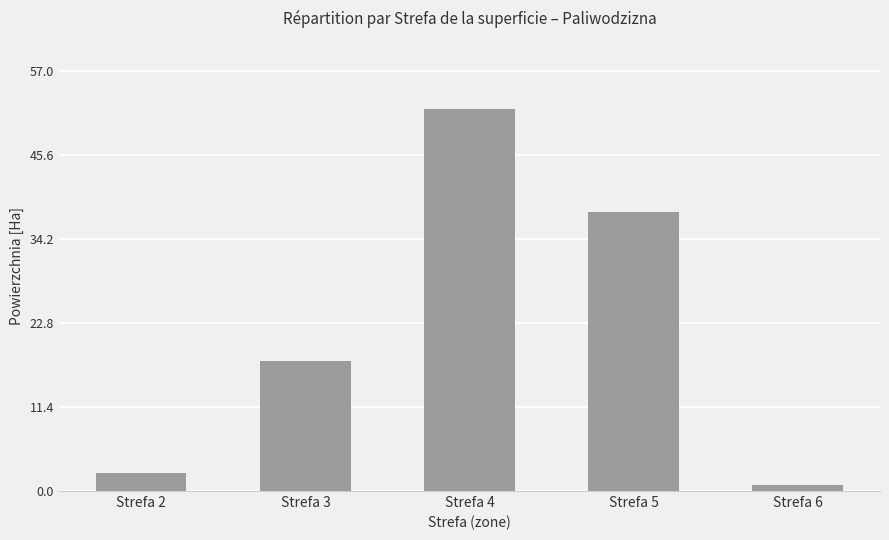

What is the change in value from Strefa 2 to Strefa 5?

+35.4